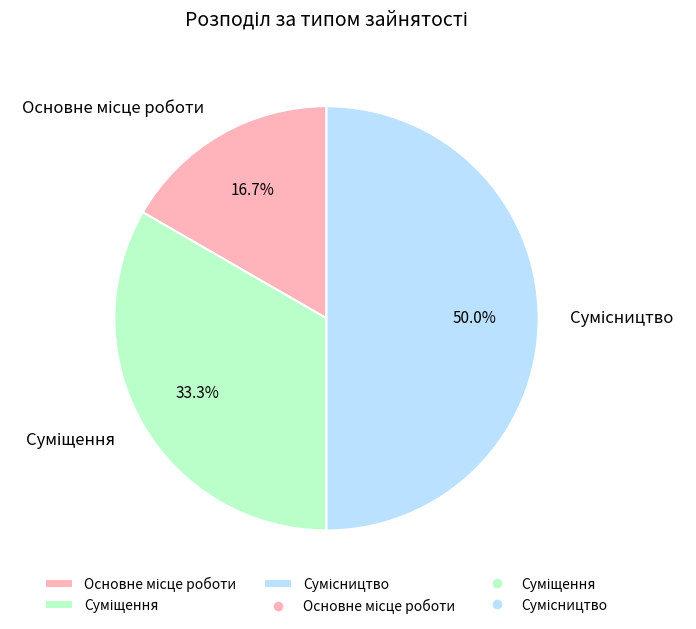

How many slices are in this pie chart?

3